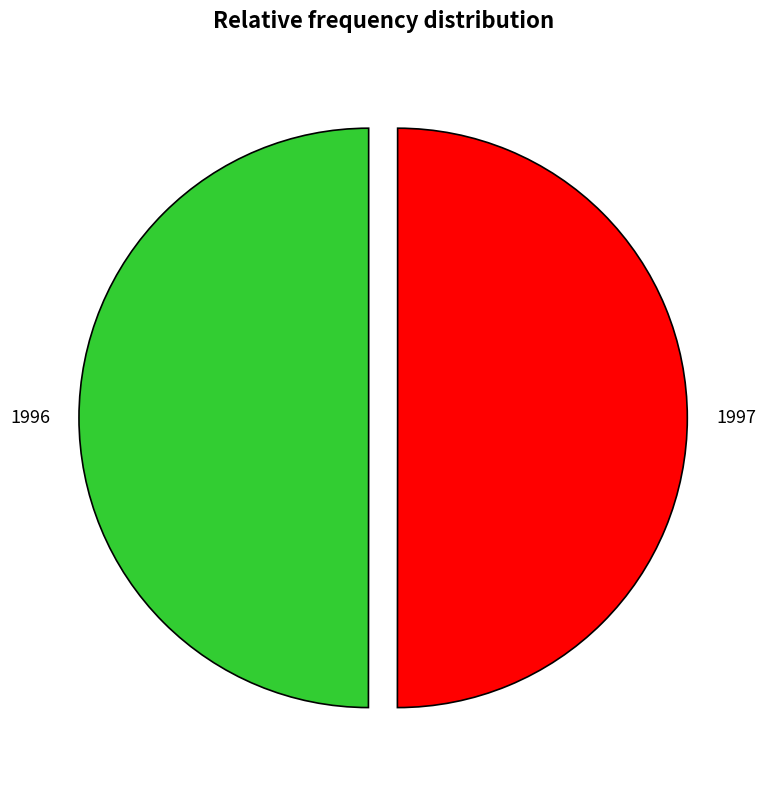

What is the ratio of the value at 1996 to the value at 1997?

1.0